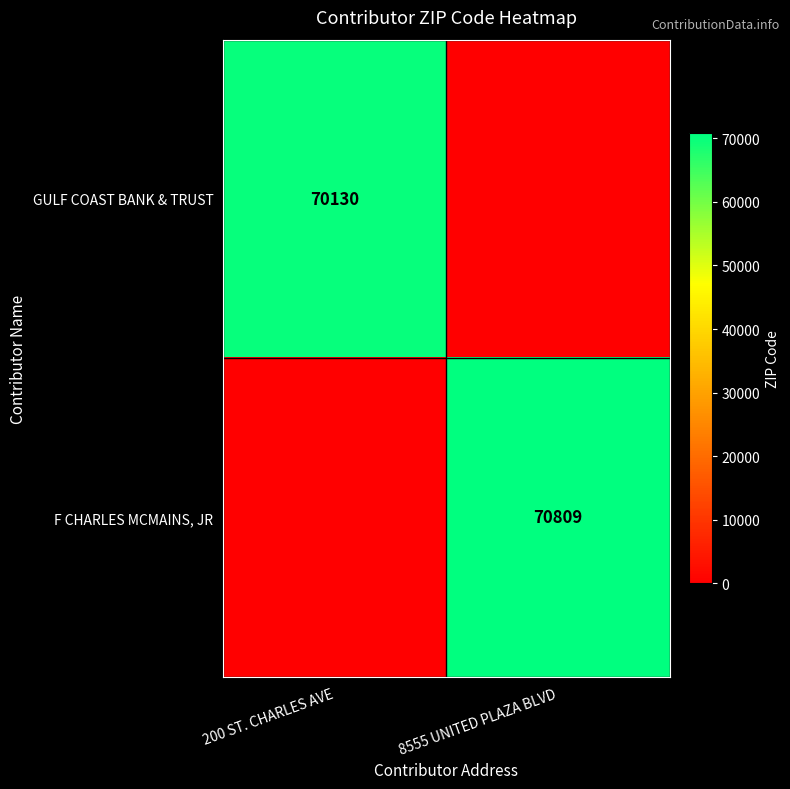

True or false: GULF COAST BANK & TRUST has a value of 101049 at 200 ST. CHARLES AVE.

False